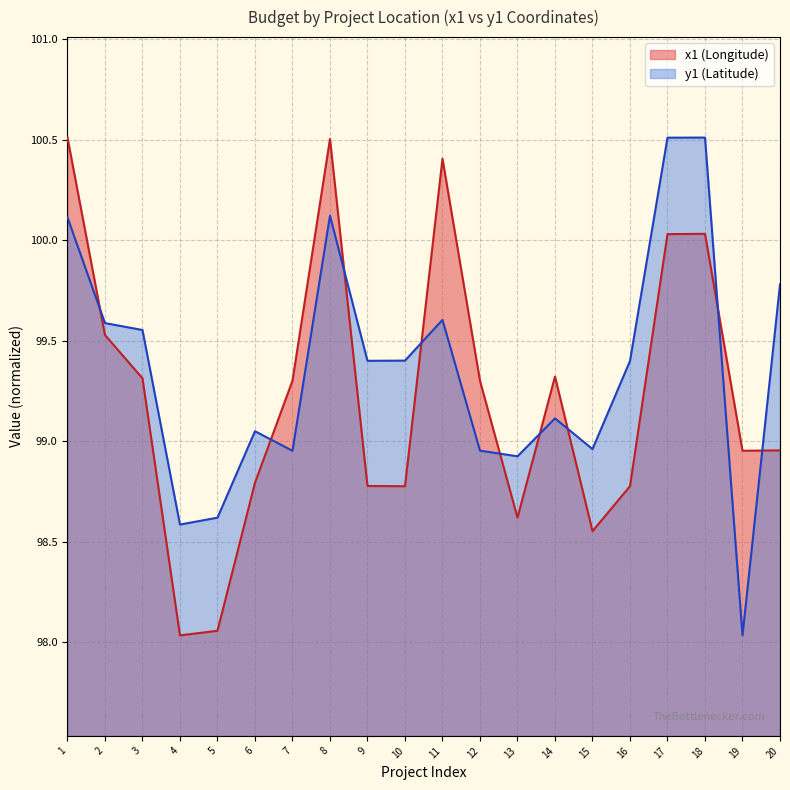

What is the highest value of the y1 series?

100.5